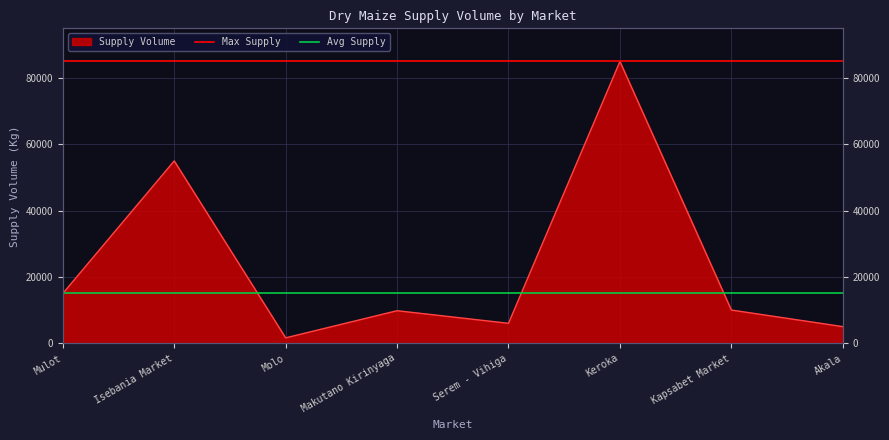

What is the greatest value displayed?

85000